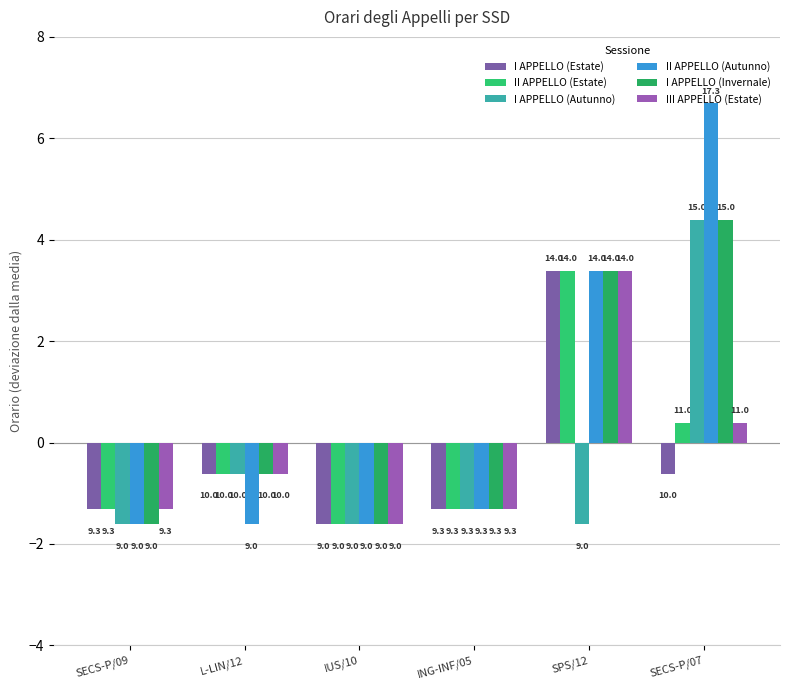

What position from the right is SECS-P/07?

1